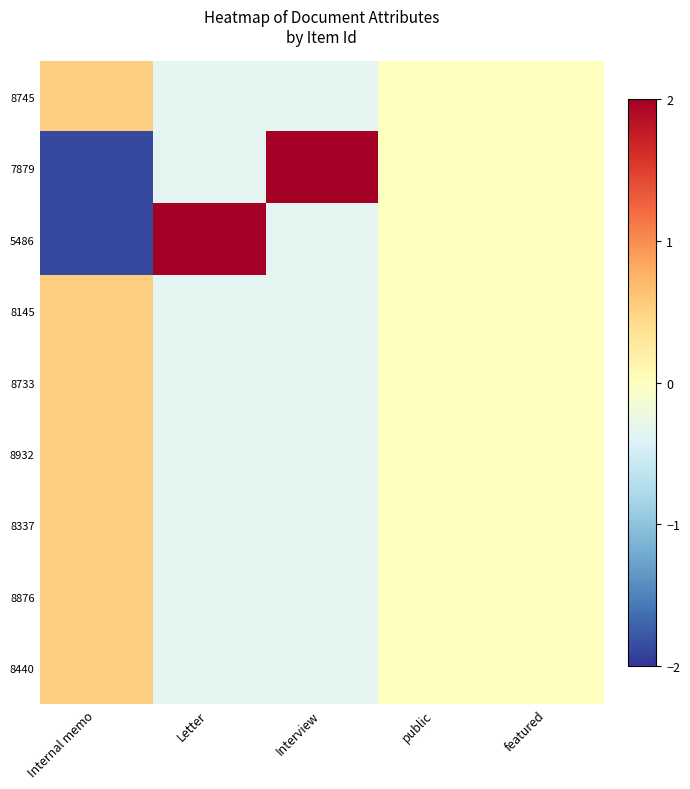

What is the spread (max minus min) of values at Internal memo?

2.4